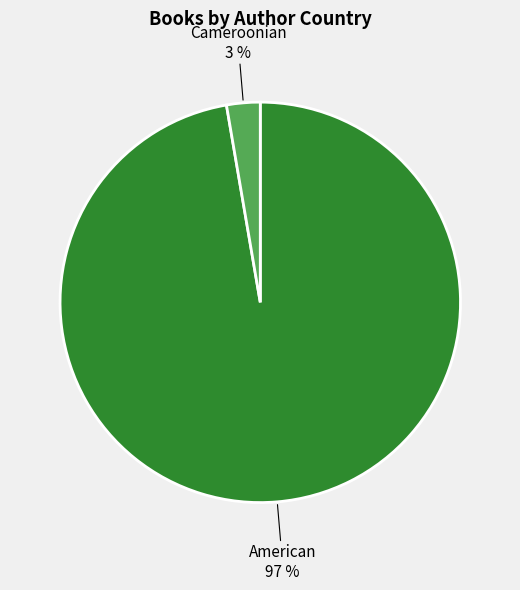

Is there a majority slice in this chart?

Yes